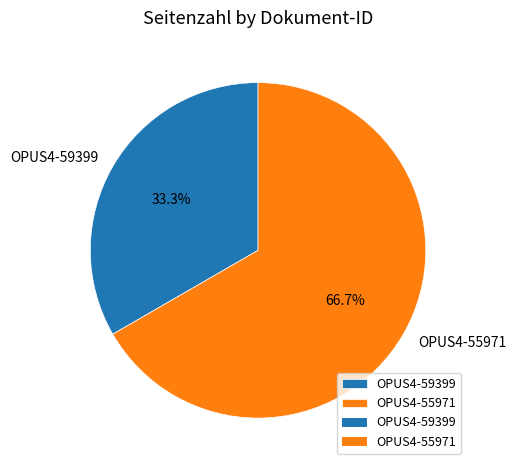

Which has a higher value, OPUS4-59399 or OPUS4-55971?

OPUS4-55971